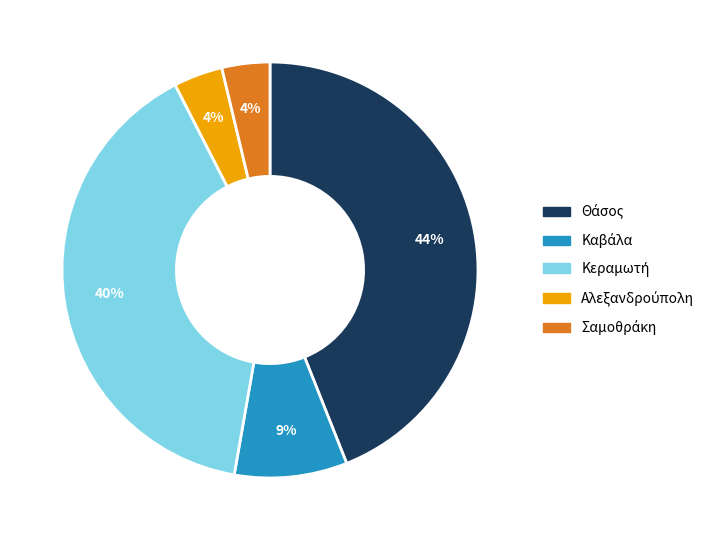

To the nearest percent, what is the average slice percentage?

20%